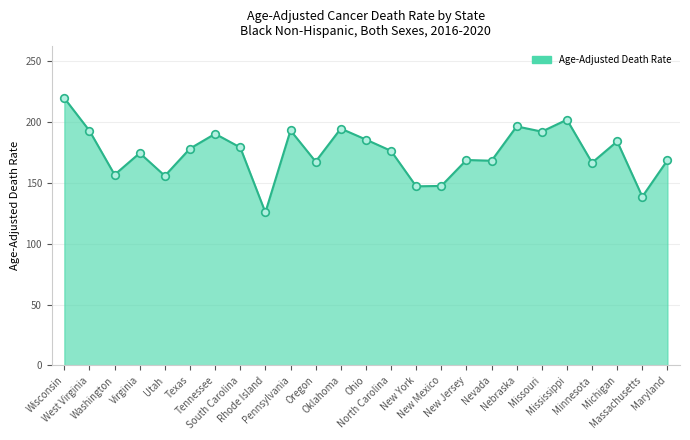

What is the change in value from South Carolina to Ohio?

+6.5